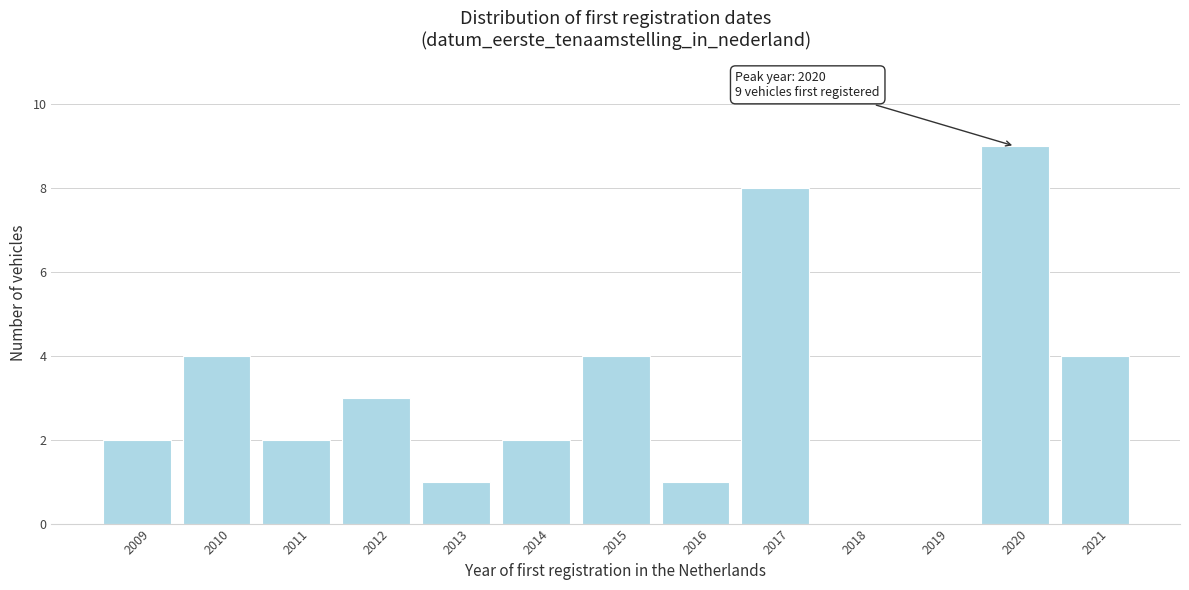

Reading right to left, list all the values displayed in this chart.

2021=4	2020=9	2019=0	2018=0	2017=8	2016=1	2015=4	2014=2	2013=1	2012=3	2011=2	2010=4	2009=2